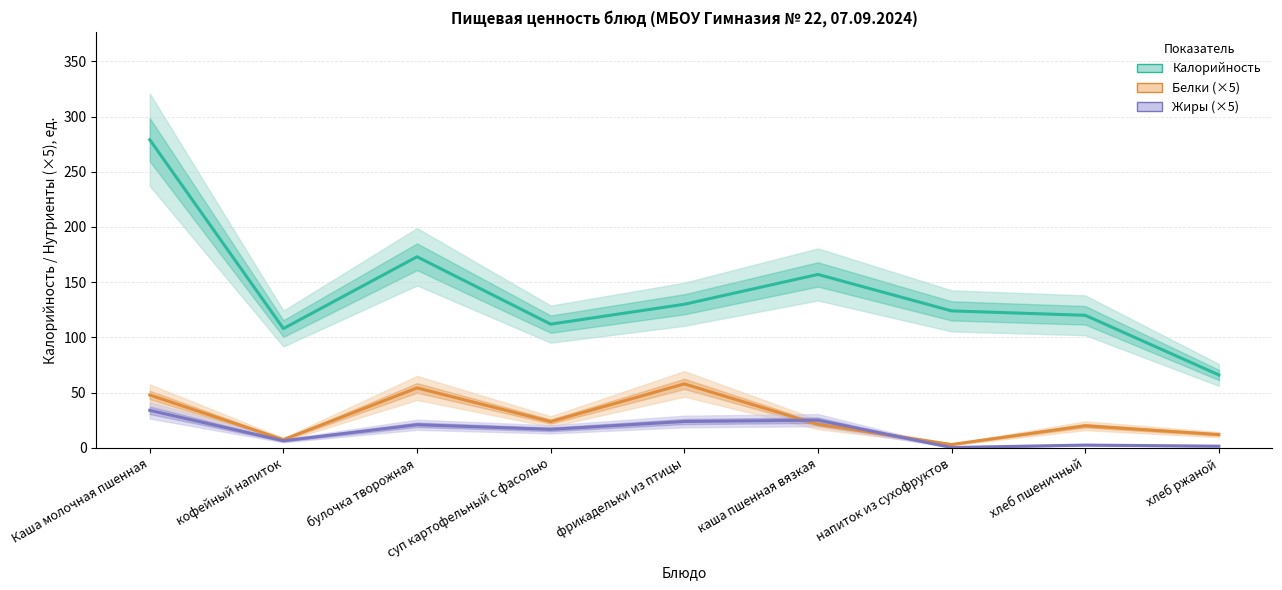

Which series changed the most between Каша молочная пшенная and булочка творожная?

Калорийность